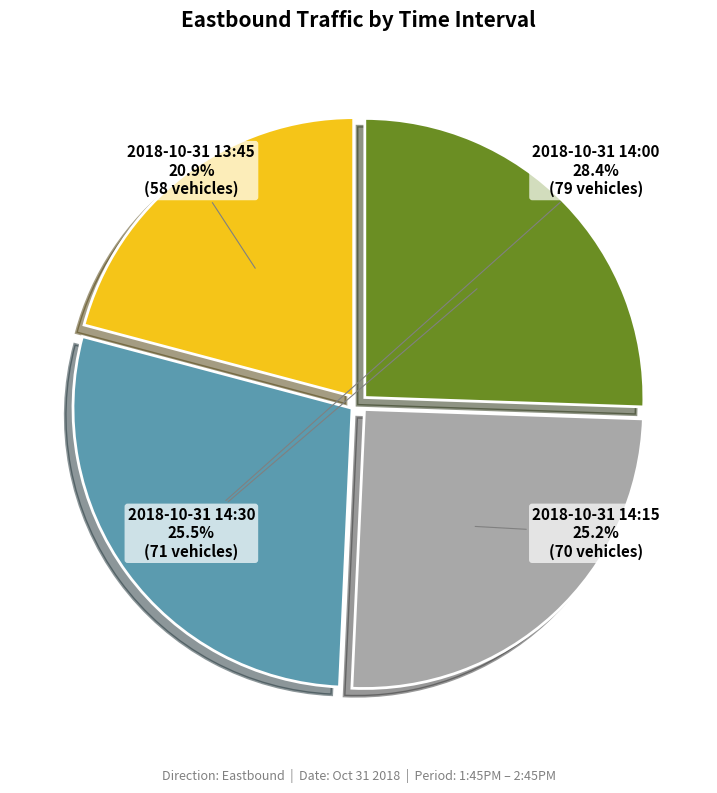

Do 2018-10-31 14:30 and 2018-10-31 13:45 together represent more than half of the pie?

No